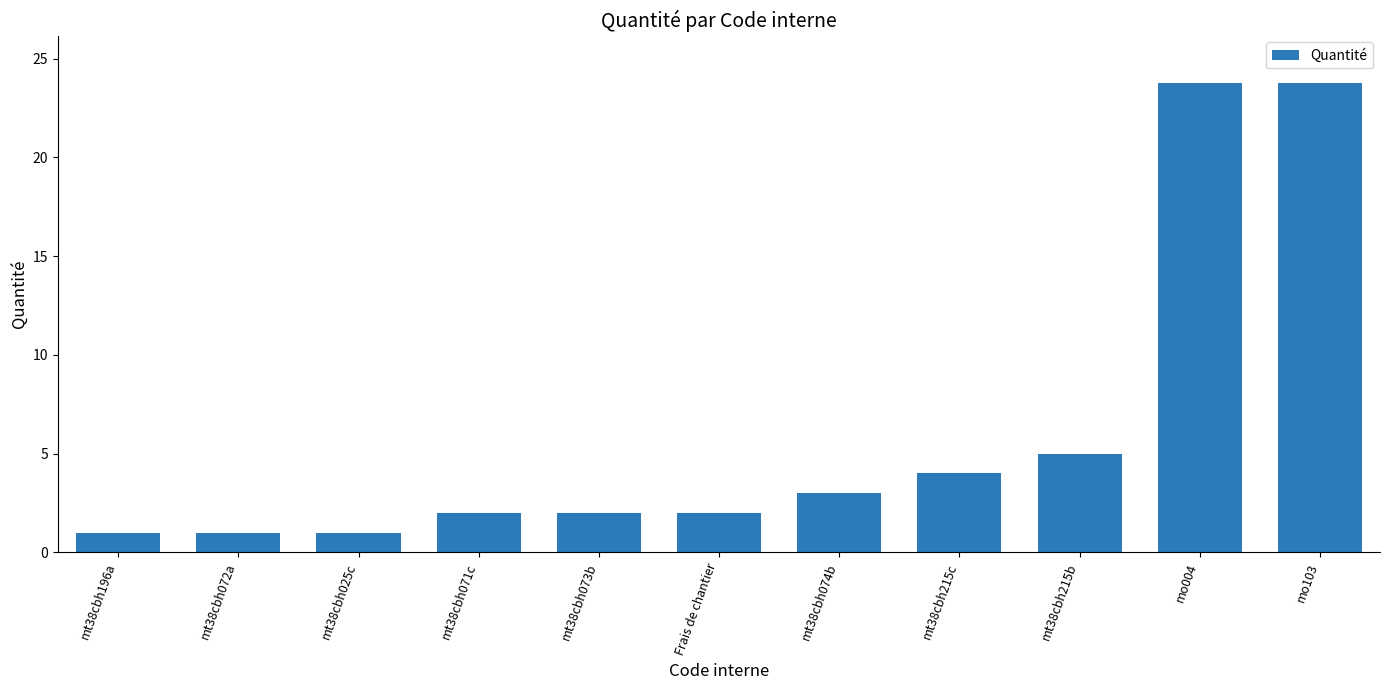

True or false: the data shows 5.0 at mt38cbh215b.

True